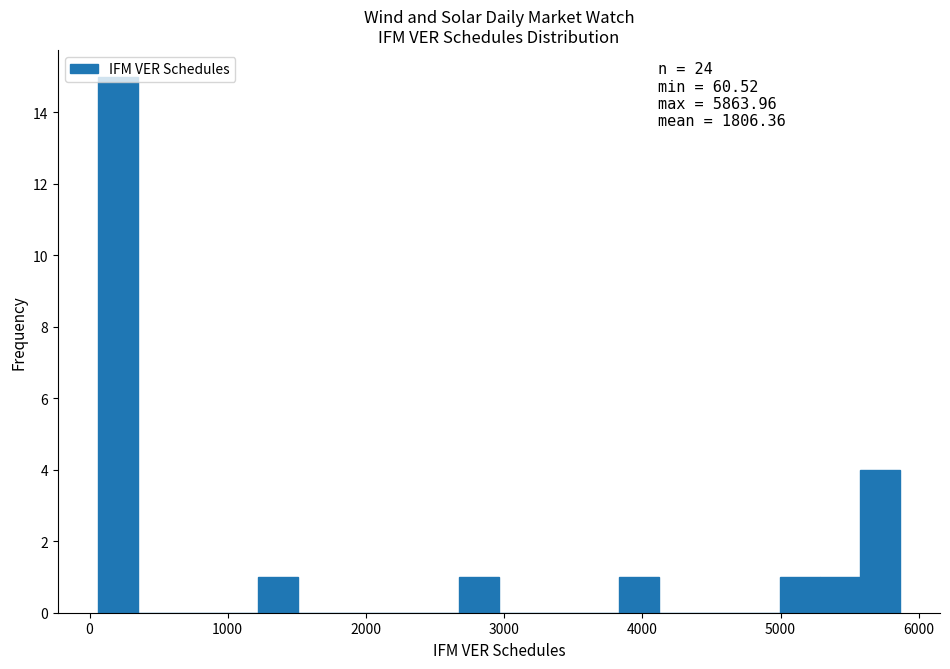

Around what value on the x-axis is the tallest bar? Give the approximate position of its centre, as read against the axis.

200